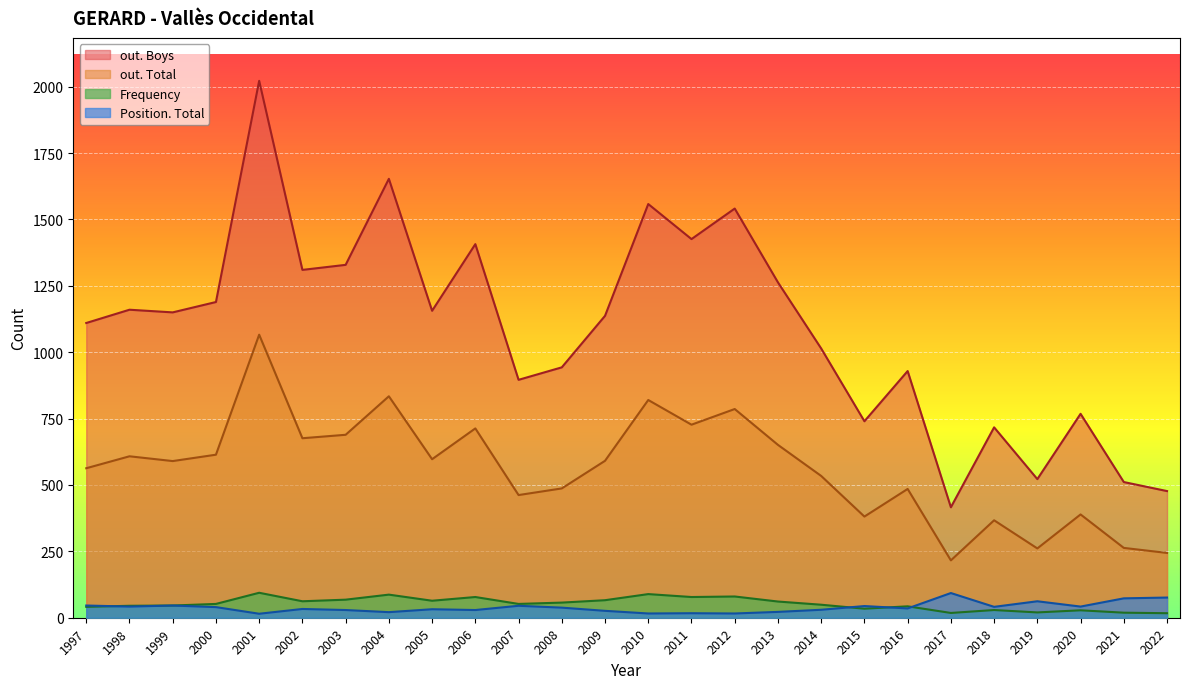

List the series in order of their peak value, lowest first.

Position. Total, Frequency, out. Total, out. Boys